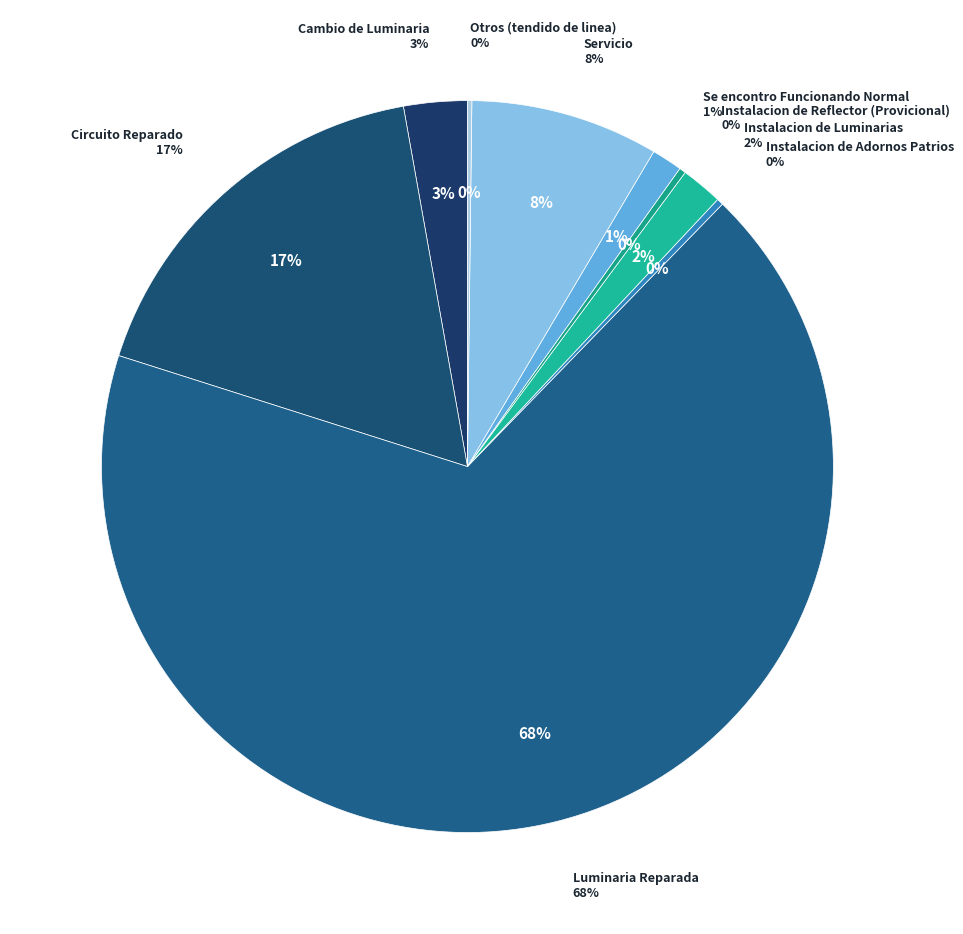

To the nearest percent, what is the difference between the Otros (tendido de linea) and Servicio slice percentages?

8%